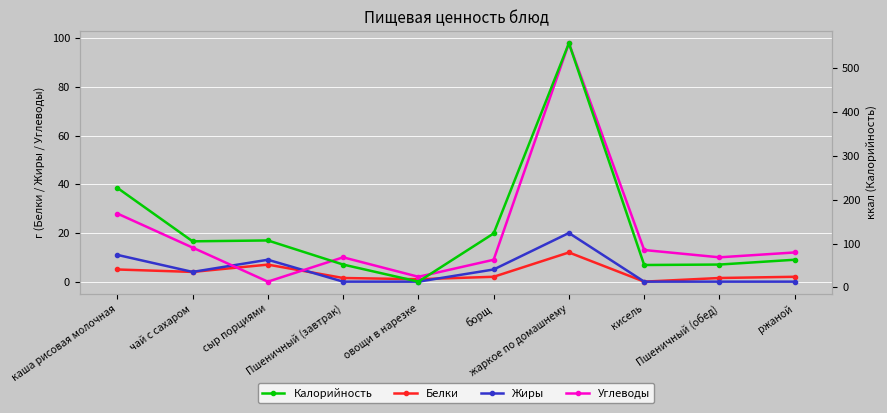

Reading right to left, what are all the values shown in this chart?

Белки: 2.0	1.5	0.0	12.0	2.0	1.0	1.5	7.0	4.0	5.0
Жиры: 0.0	0.0	0.0	20.0	5.0	0.0	0.0	9.0	4.0	11.0
Углеводы: 12.0	10.0	13.0	98.0	9.0	2.0	10.0	0.0	14.0	28.0
Калорийность: 63.0	52.0	51.0	557.0	123.0	13.0	52.0	107.0	105.0	227.0